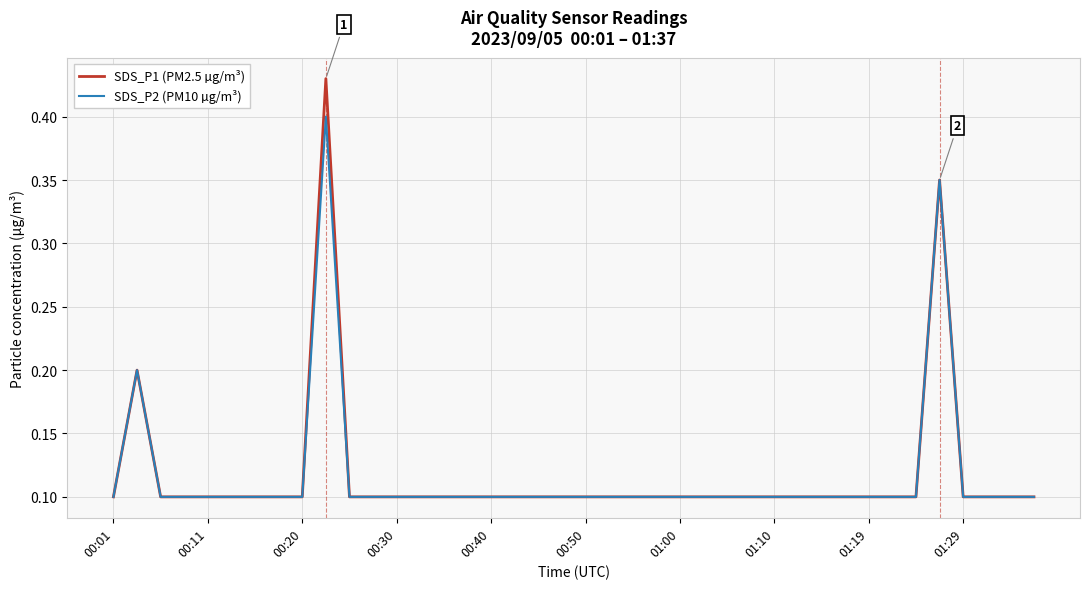

List the series in order of their peak value, lowest first.

SDS_P2 (PM10 µg/m³), SDS_P1 (PM2.5 µg/m³)